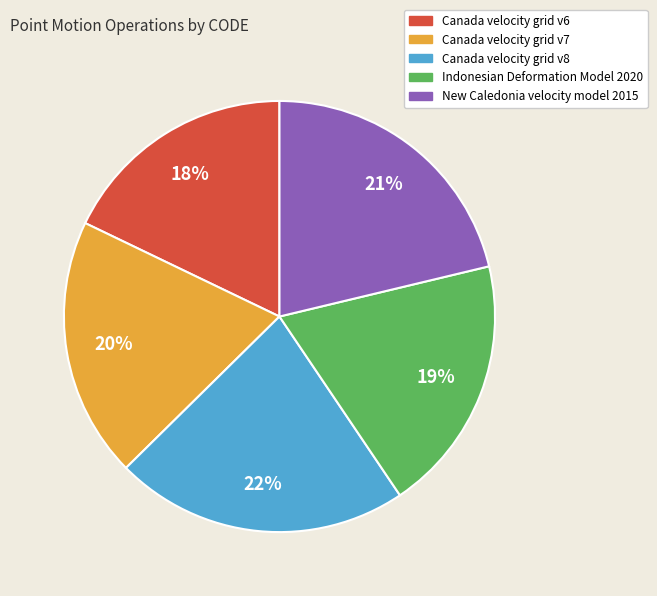

To the nearest percent, what is the difference between the New Caledonia velocity model 2015 and Indonesian Deformation Model 2020 slice percentages?

2%